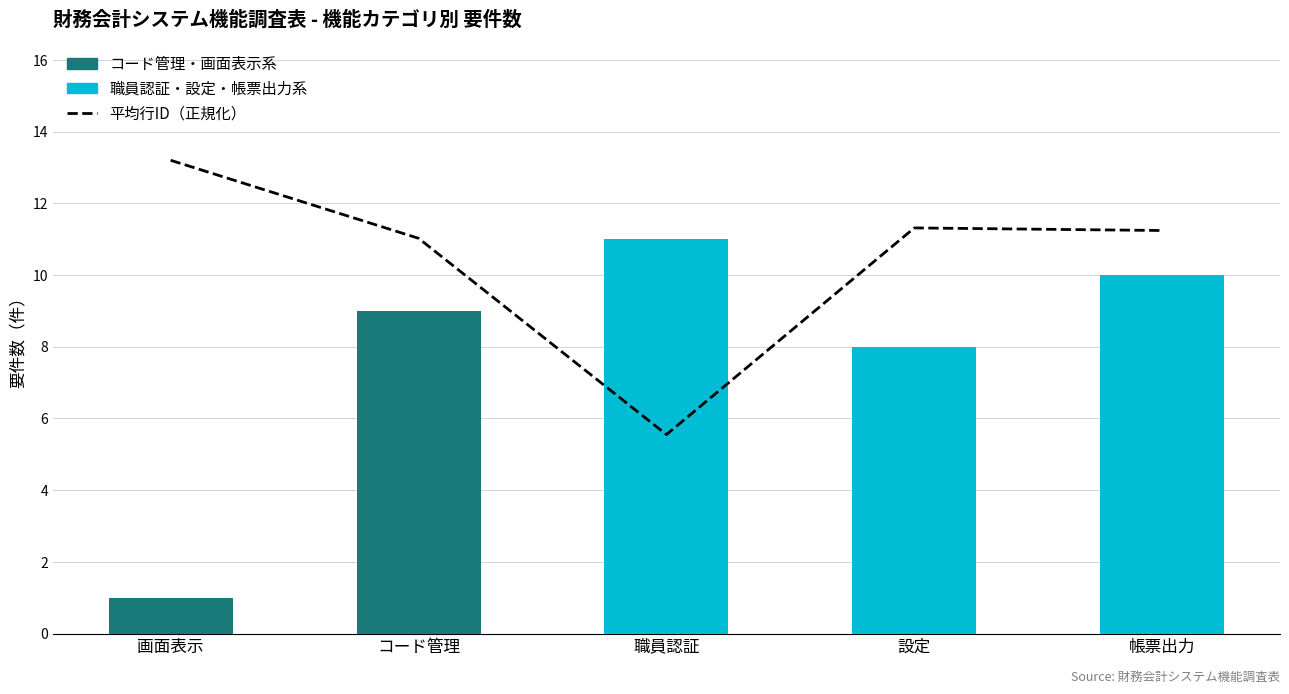

Which series has the largest total across all categories?

平均行ID（正規化）